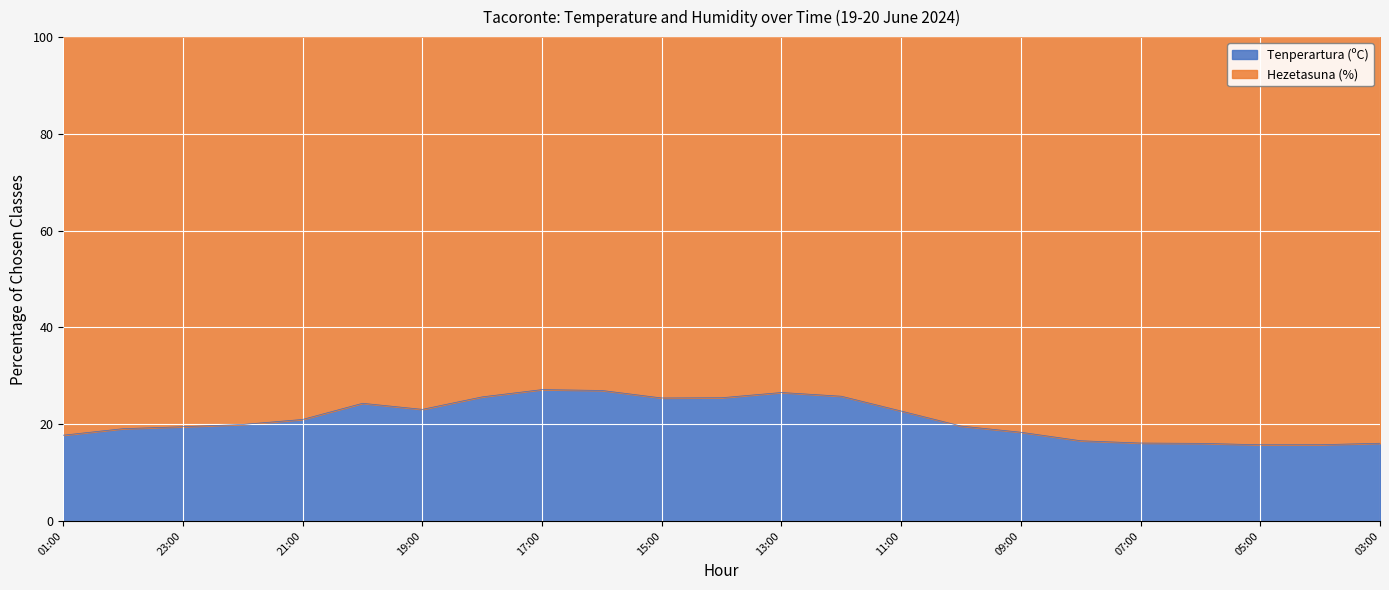

The chart shows a value of 27.2 at 17:00. True or false?

True